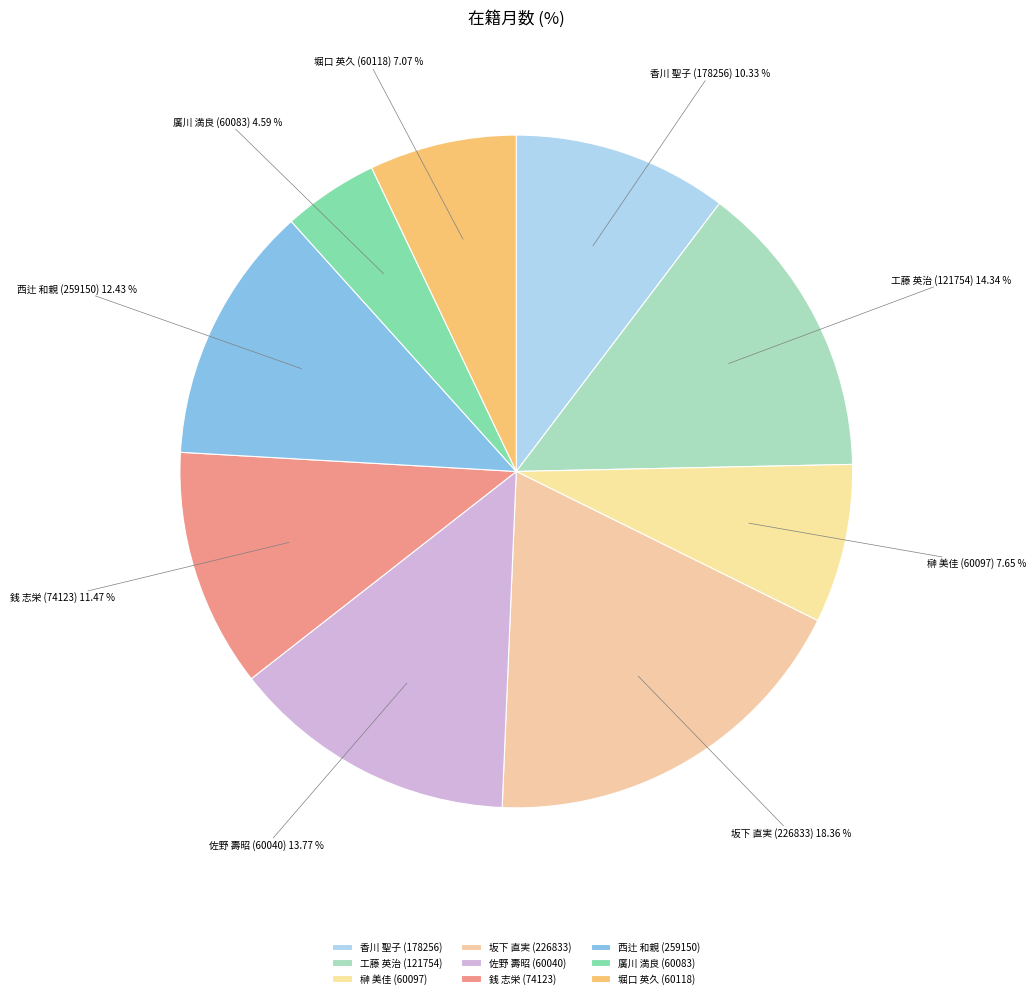

To the nearest percent, what is the difference between the largest and smallest slice percentages?

14%